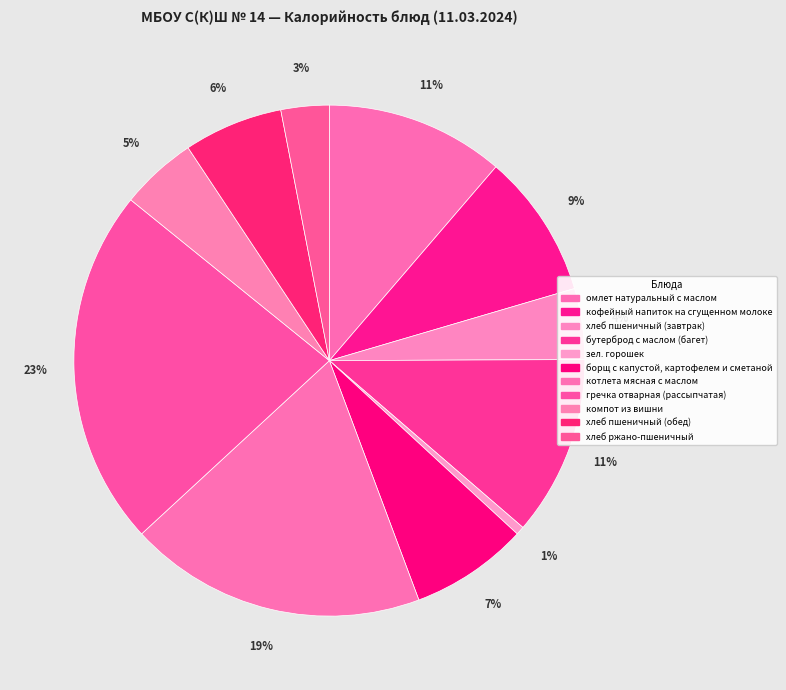

To the nearest percent, what is the difference between the борщ с капустой, картофелем и сметаной and зел. горошек slice percentages?

7%